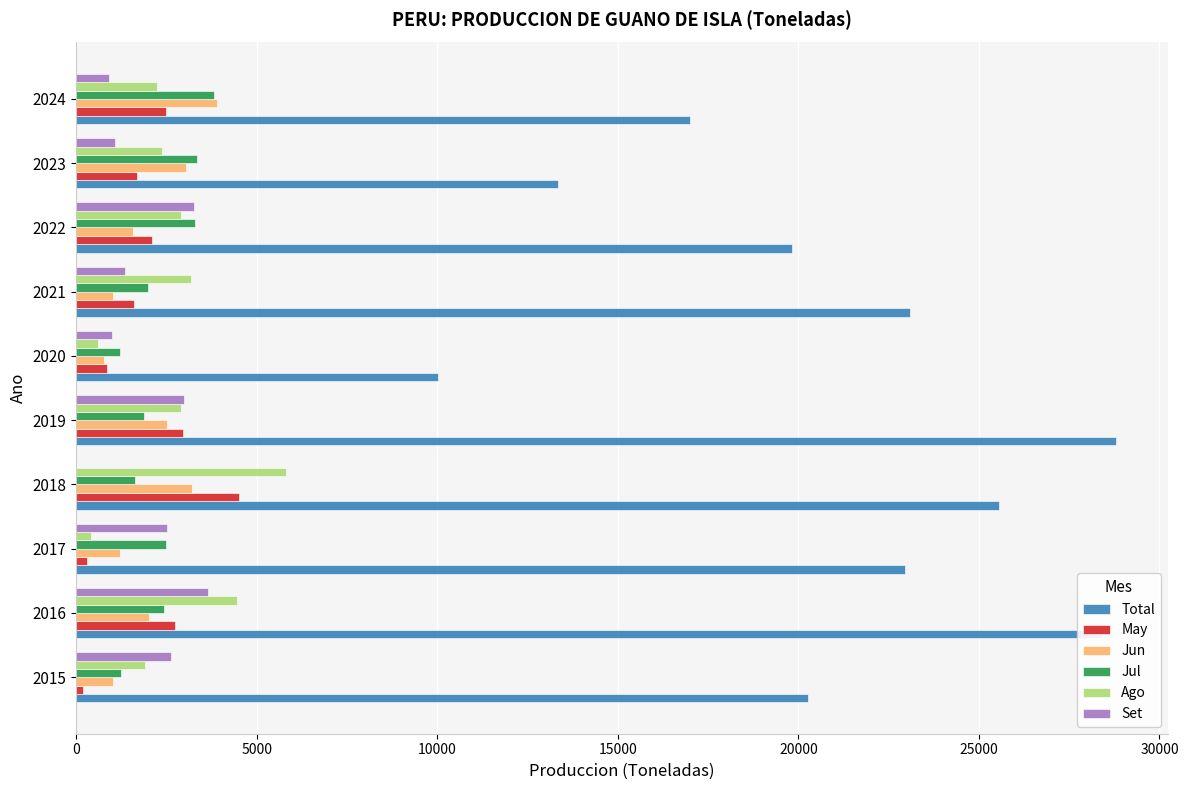

How many series are shown in this chart?

6